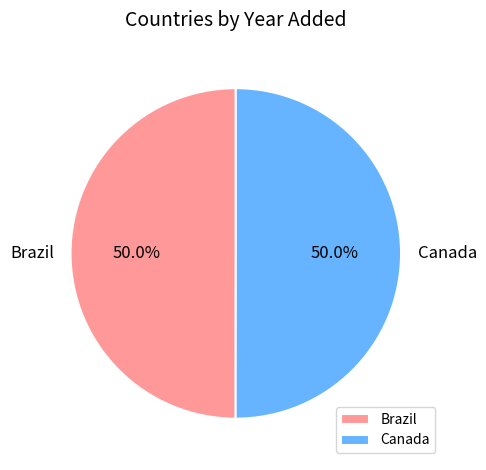

What is the total percentage of Canada and Brazil?

100.0%